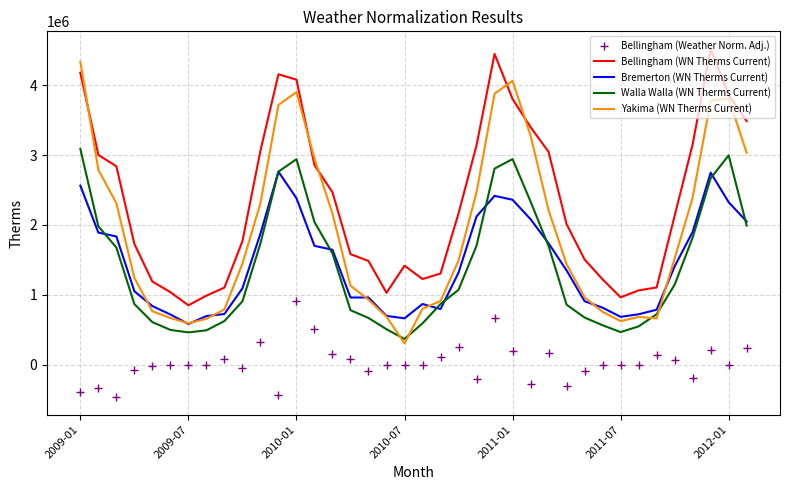

True or false: Bellingham (Weather Norm. Adj.) and Walla Walla (WN Therms Current) cross at least once.

False